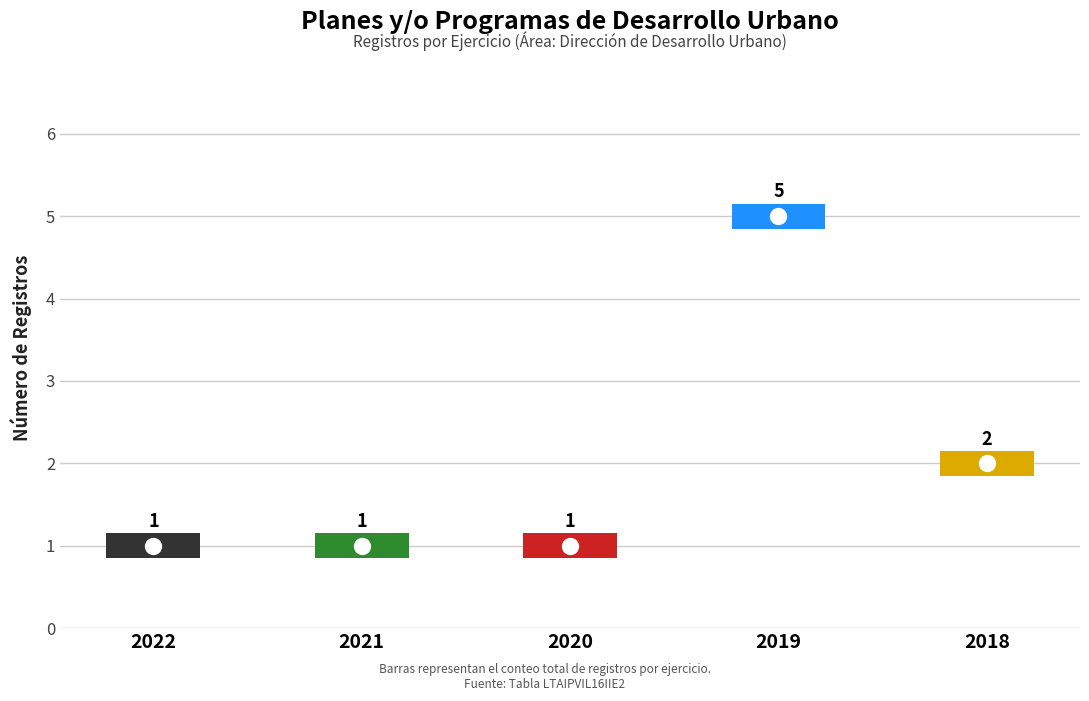

What is the change in value from 2019 to 2018?

-3